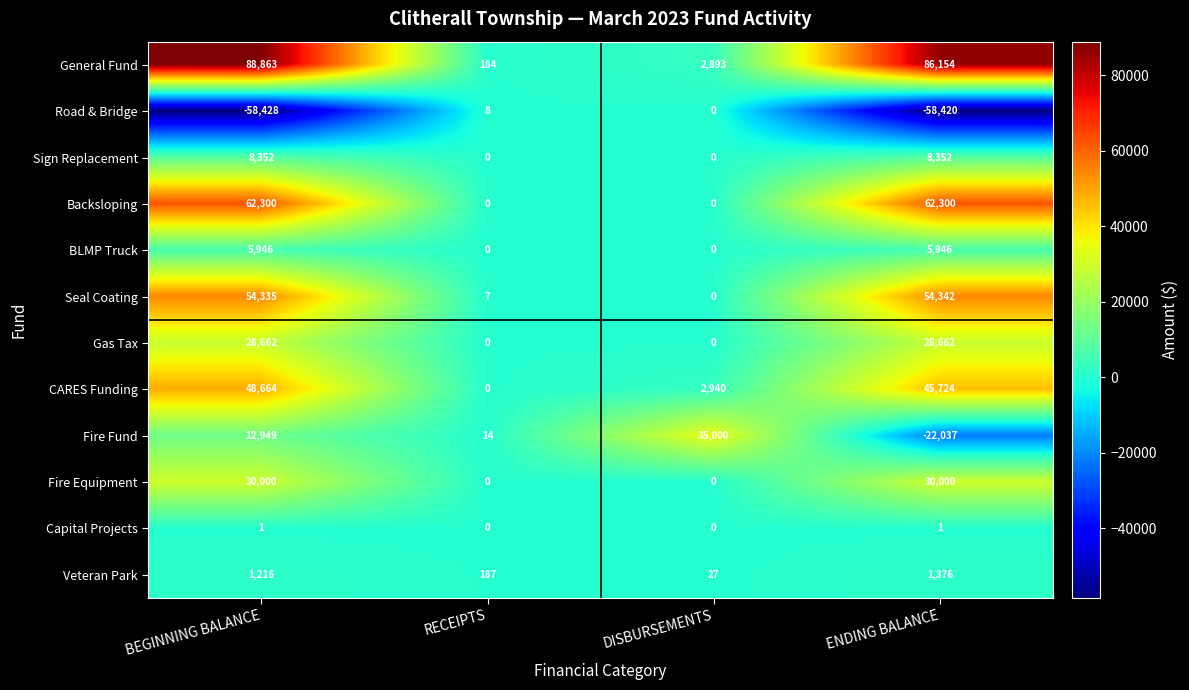

The value of Fire Equipment at RECEIPTS is 14864. True or false?

False